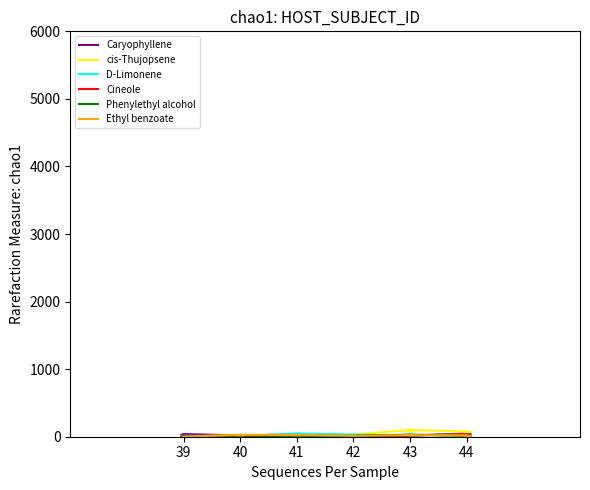

The value of Ethyl benzoate at 44 is 30.4. True or false?

False